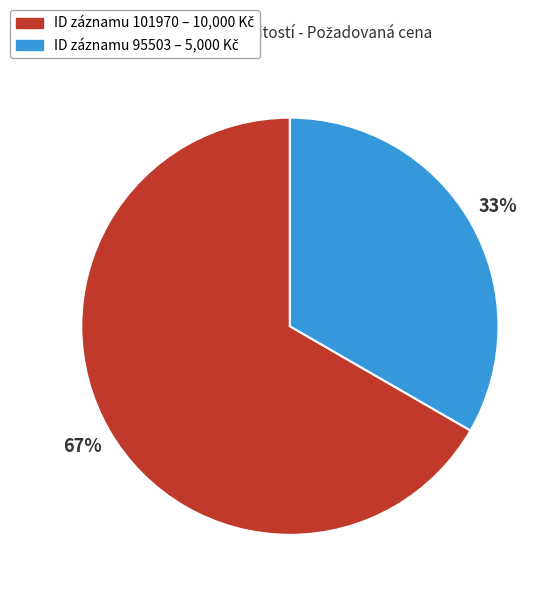

Is there a majority slice in this chart?

Yes